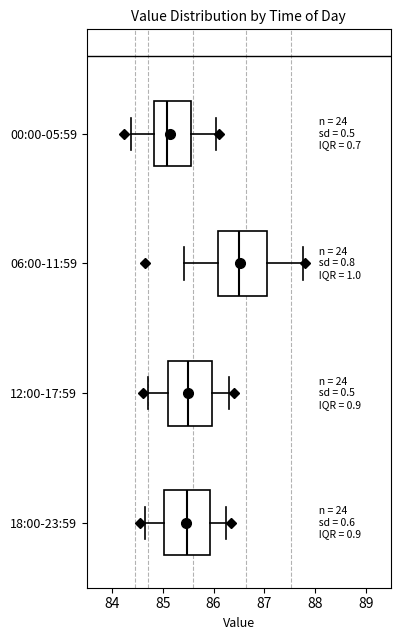

Reading bottom to top, transcribe this box plot: for each box, give where its median line is, the range the box spans, and where its two whiskers end, as read against the x-axis. The values are not printed on the chart, so give them approximately, as read against the axis.

18:00-23:59: median 85.5, box 85.0 to 85.9, whiskers 84.7 to 86.3
12:00-17:59: median 85.5, box 85.1 to 86.0, whiskers 84.7 to 86.3
06:00-11:59: median 86.5, box 86.1 to 87.1, whiskers 85.4 to 87.8
00:00-05:59: median 85.1, box 84.8 to 85.6, whiskers 84.4 to 86.1